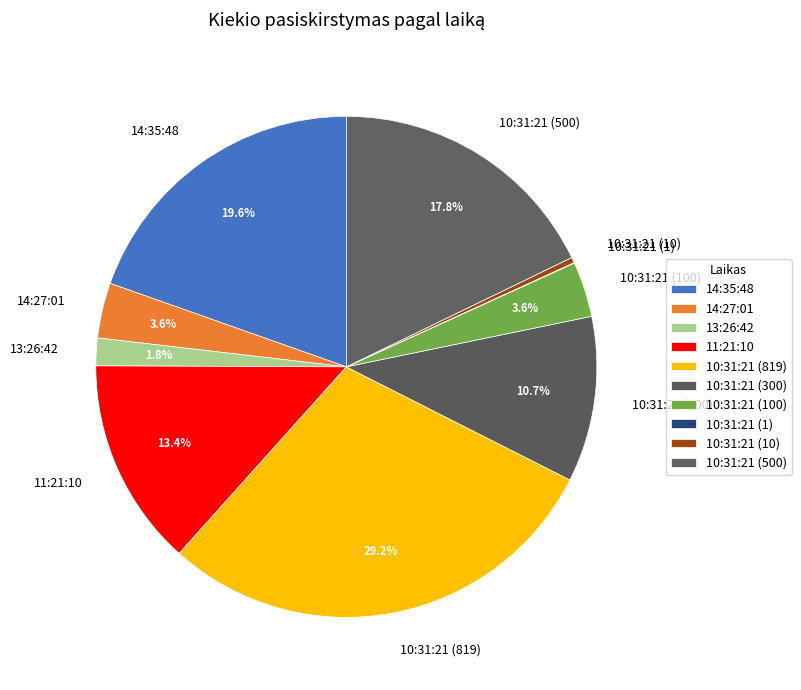

Is there any slice that represents more than half of the pie?

No